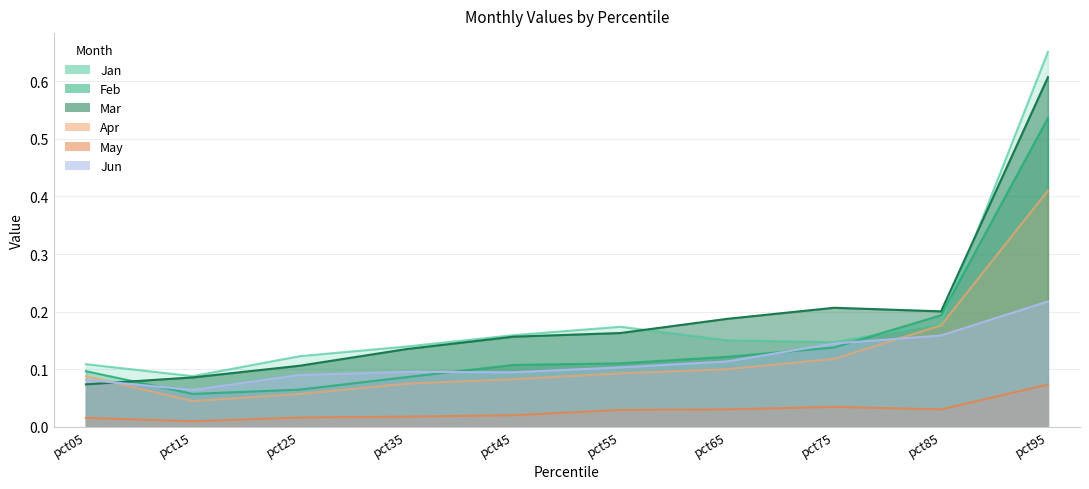

At which category is the sum across all series the highest?

pct95